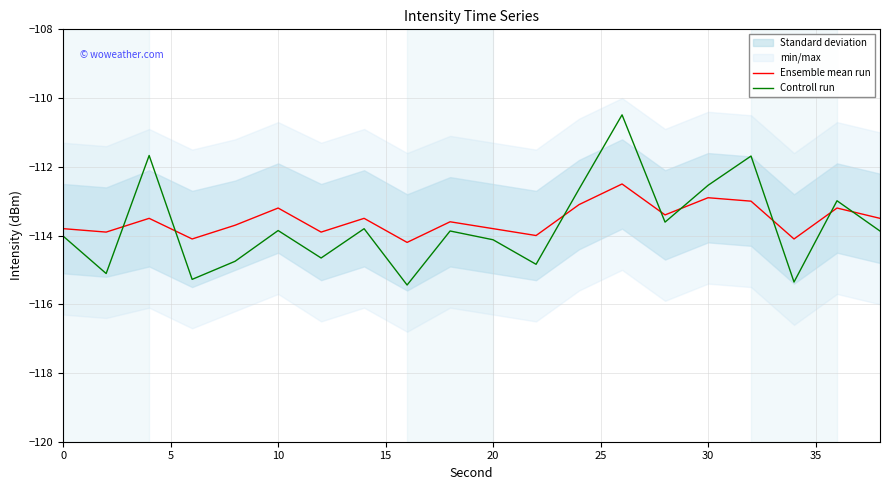

Reading left to right, extract all data points from this chart.

Ensemble mean run: -113.8	-113.9	-113.5	-114.1	-113.7	-113.2	-113.9	-113.5	-114.2	-113.6	-113.8	-114.0	-113.1	-112.5	-113.4	-112.9	-113.0	-114.1	-113.2	-113.5
Controll run: -114.0	-115.1	-111.7	-115.3	-114.7	-113.9	-114.7	-113.8	-115.4	-113.9	-114.1	-114.8	-112.6	-110.5	-113.6	-112.5	-111.7	-115.4	-113.0	-113.9